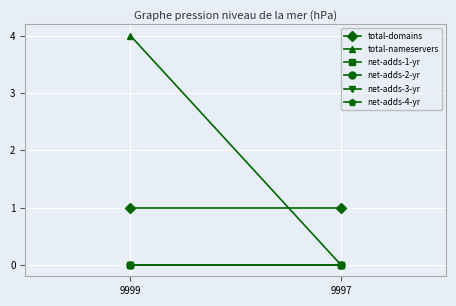

Reading right to left, what are all the values shown in this chart?

total-domains: 1	1
total-nameservers: 0	4
net-adds-1-yr: 0	0
net-adds-2-yr: 0	0
net-adds-3-yr: 0	0
net-adds-4-yr: 0	0